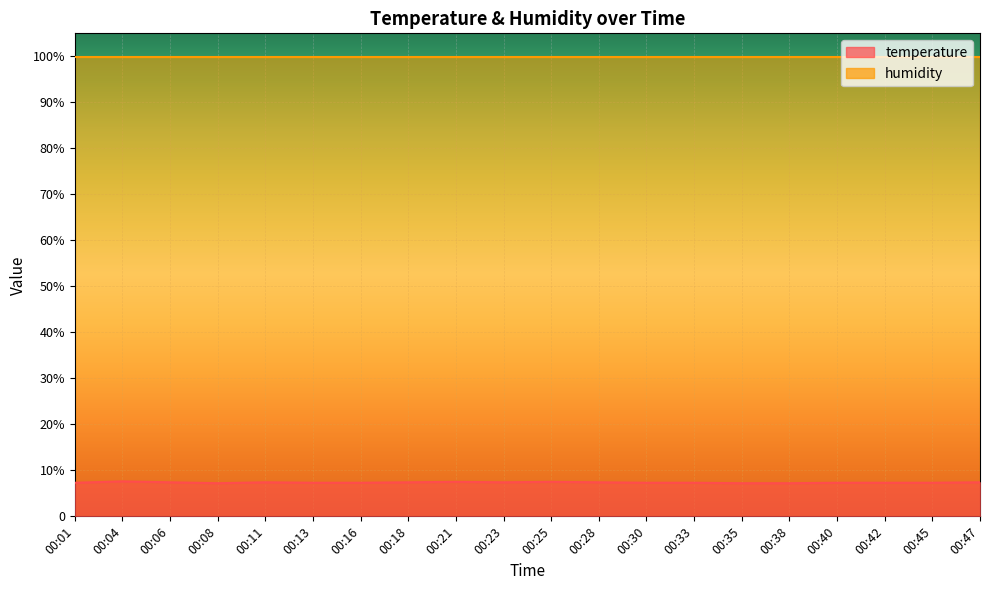

Reading left to right, transcribe all the data shown in this chart.

00:01=7.3	00:04=7.6	00:06=7.4	00:08=7.2	00:11=7.4	00:13=7.3	00:16=7.3	00:18=7.4	00:21=7.5	00:23=7.4	00:25=7.5	00:28=7.4	00:30=7.3	00:33=7.3	00:35=7.2	00:38=7.2	00:40=7.3	00:42=7.3	00:45=7.3	00:47=7.4